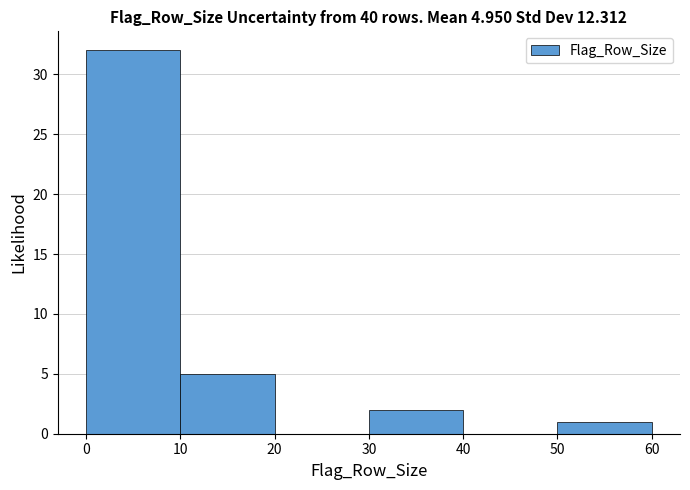

Which range on the x-axis has the tallest bar?

0 to 10